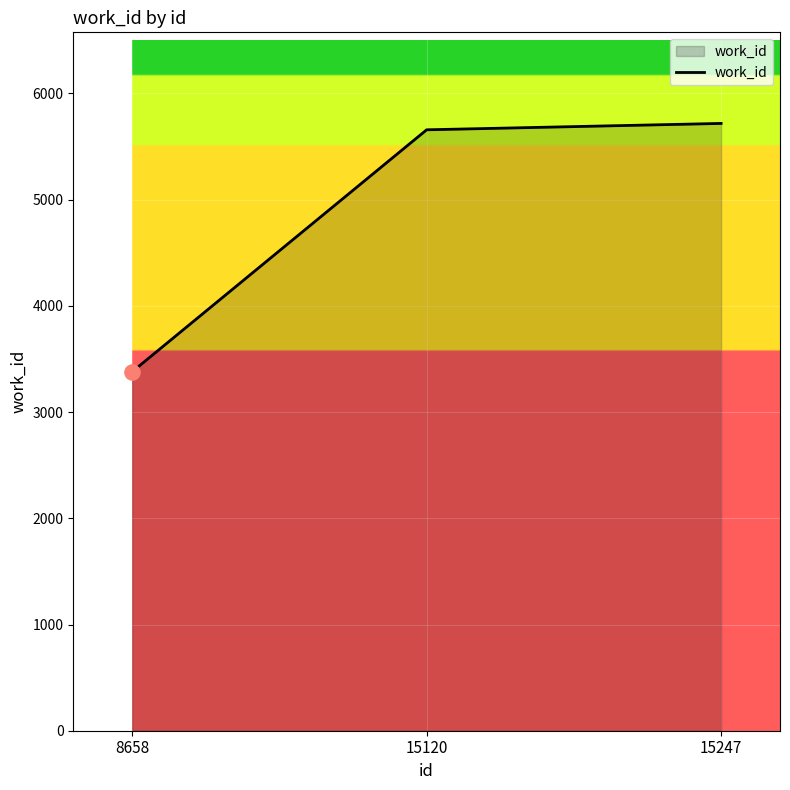

Which has a higher value, 8658 or 15120?

15120